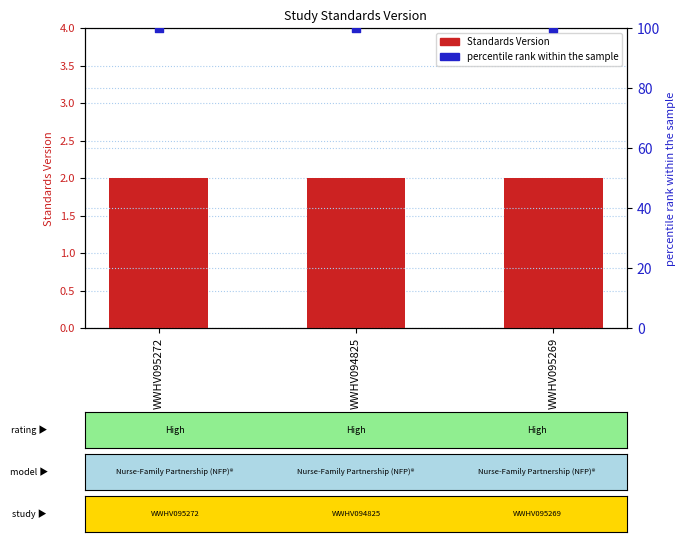

Which series has the largest Y range (max minus min)?

Standards Version